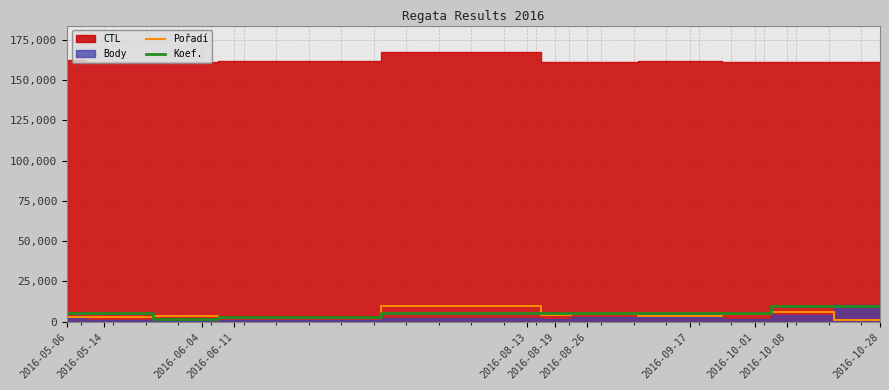

What position from the right is 2016-05-14?

10